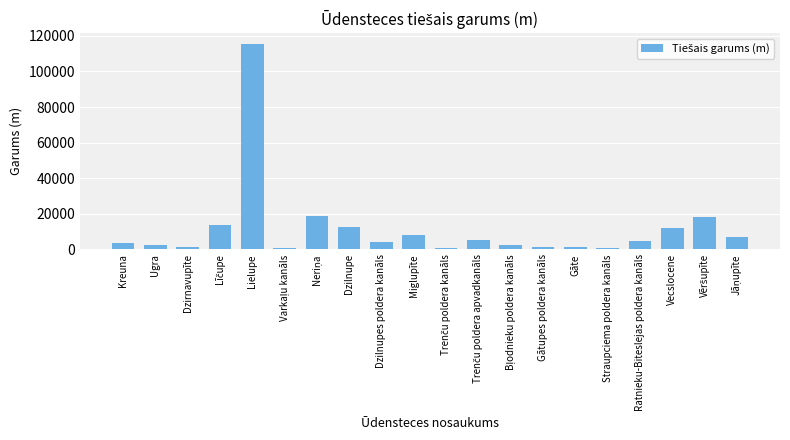

What is the minimum value shown in the chart?

912